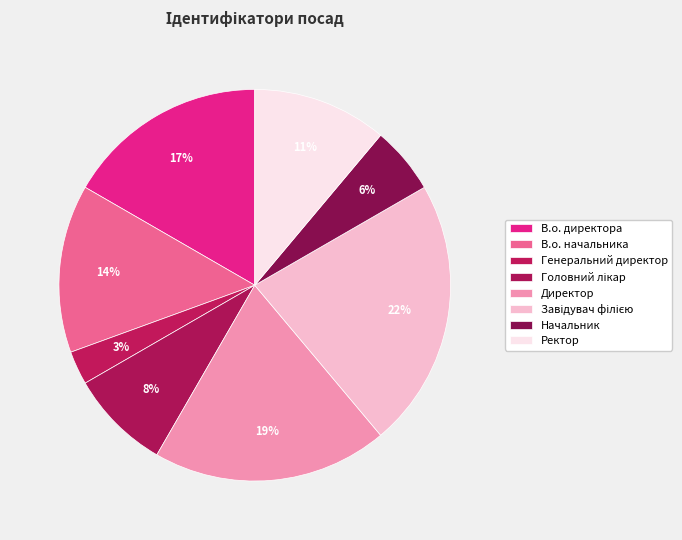

True or false: В.о. директора accounts for 11% of the total.

False